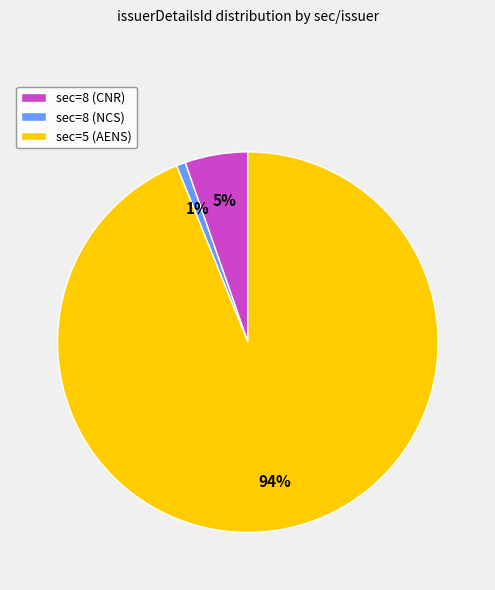

To the nearest percent, what is the average slice percentage?

33%